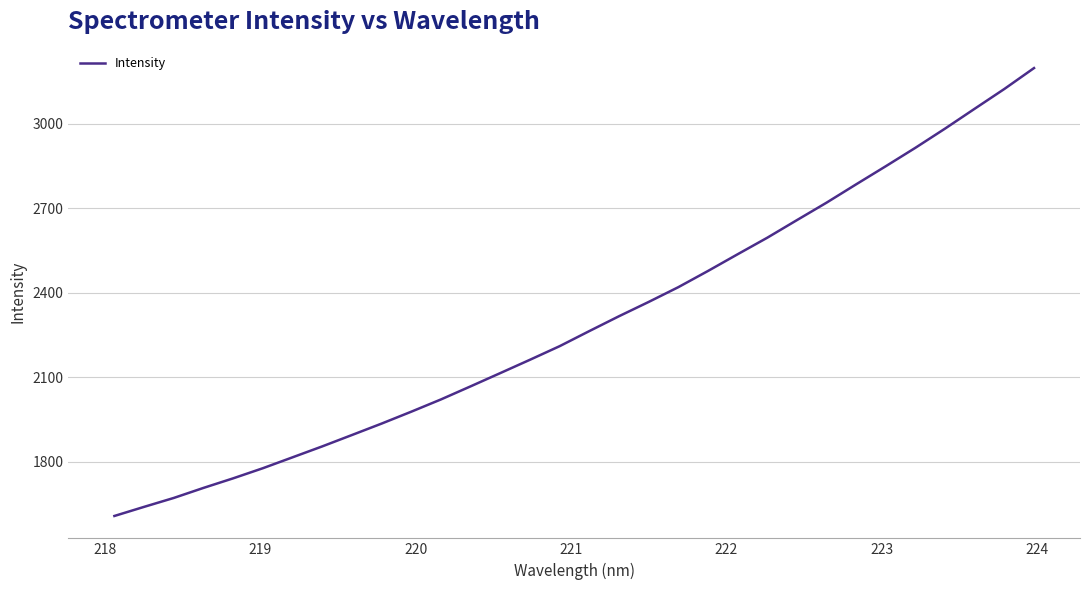

What is the minimum value shown in the chart?

1608.0